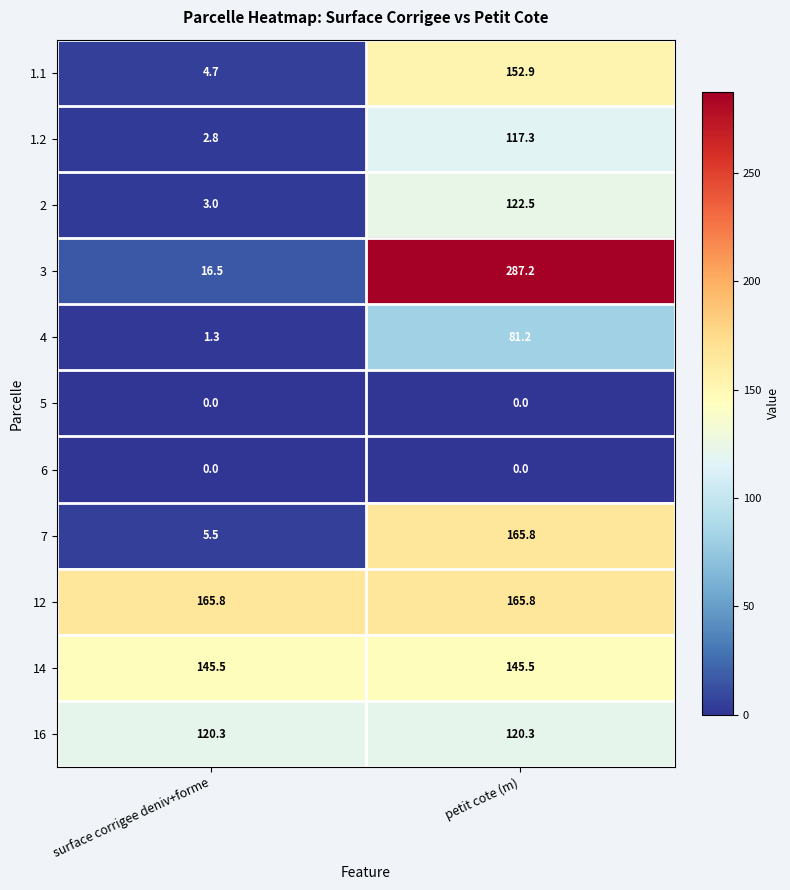

The value of 7 at petit cote (m) is 224.2. True or false?

False